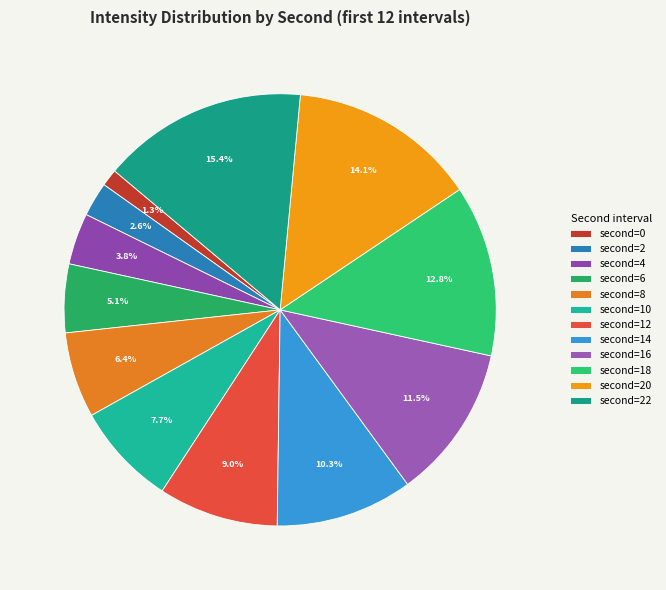

To the nearest percent, what is the average slice percentage?

8%